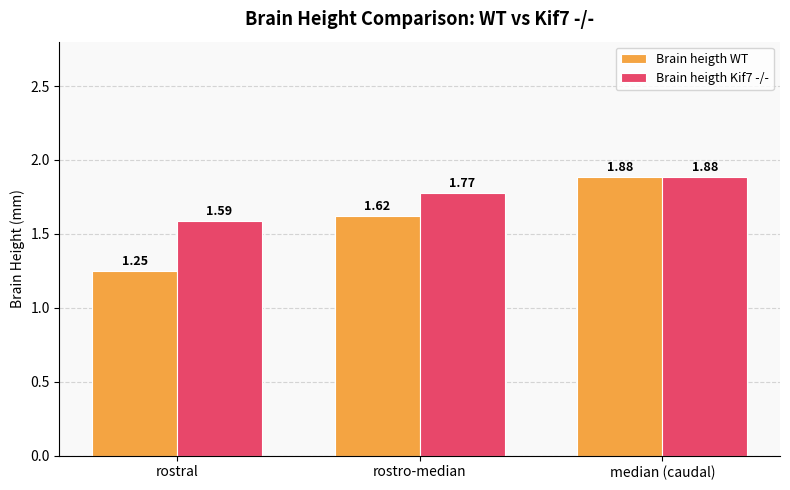

What is the total value across all series at median (caudal)?

3.8